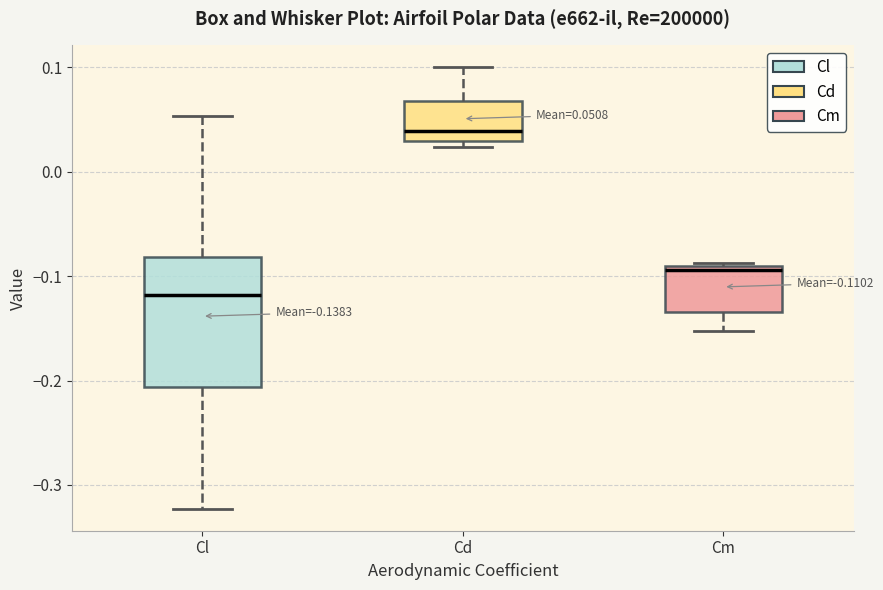

Which box's median line is the highest?

Cd